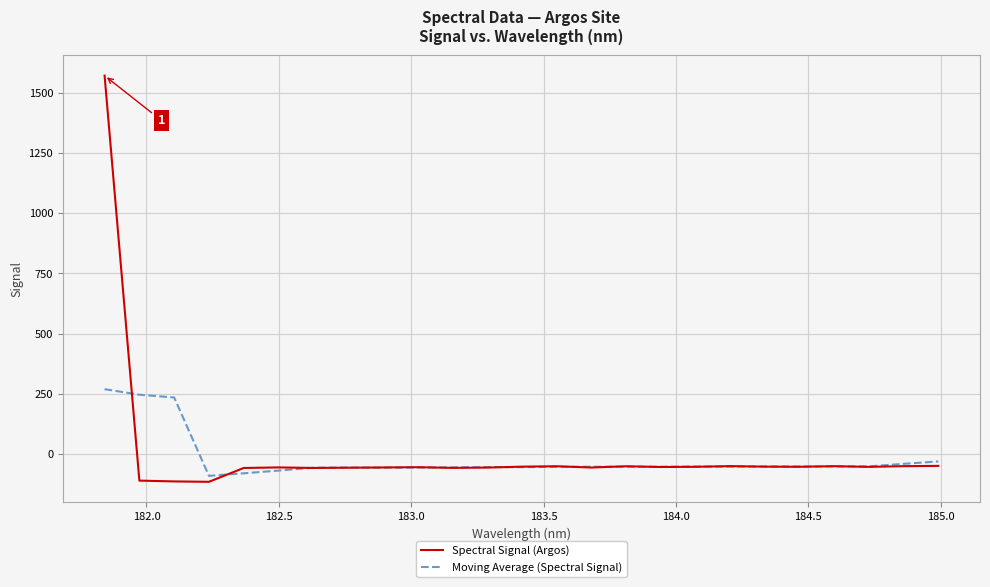

Rank the series by their maximum value, from highest to lowest.

Spectral Signal (Argos), Moving Average (Spectral Signal)